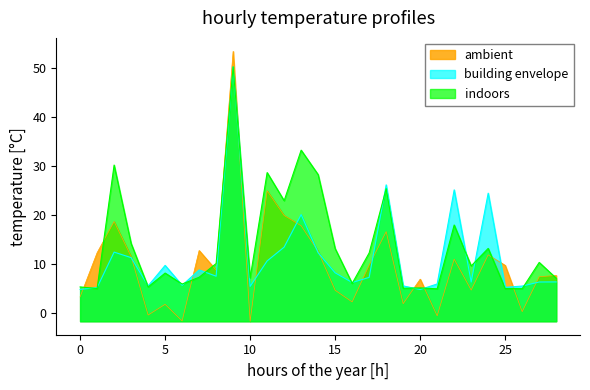

What is the highest value of the ambient series?

53.3